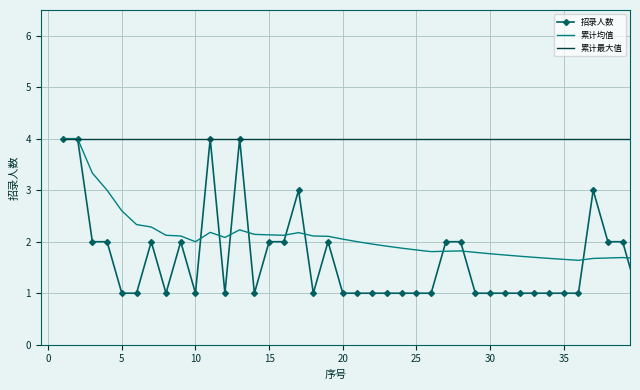

Which series has the widest spread of values?

招录人数